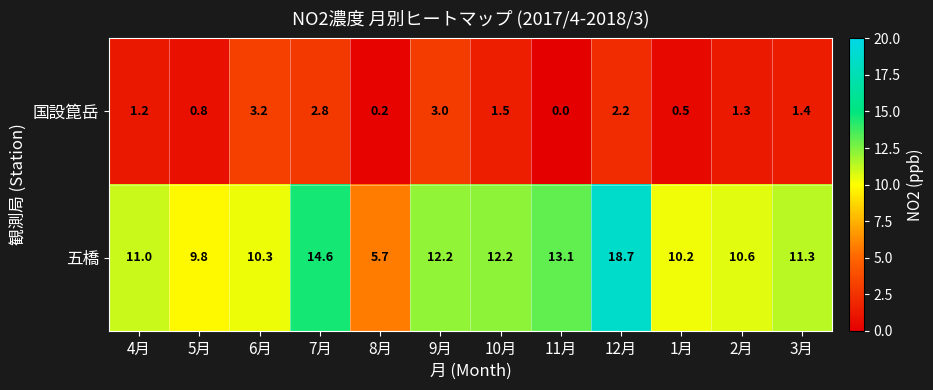

At which category is the sum across all series the highest?

12月